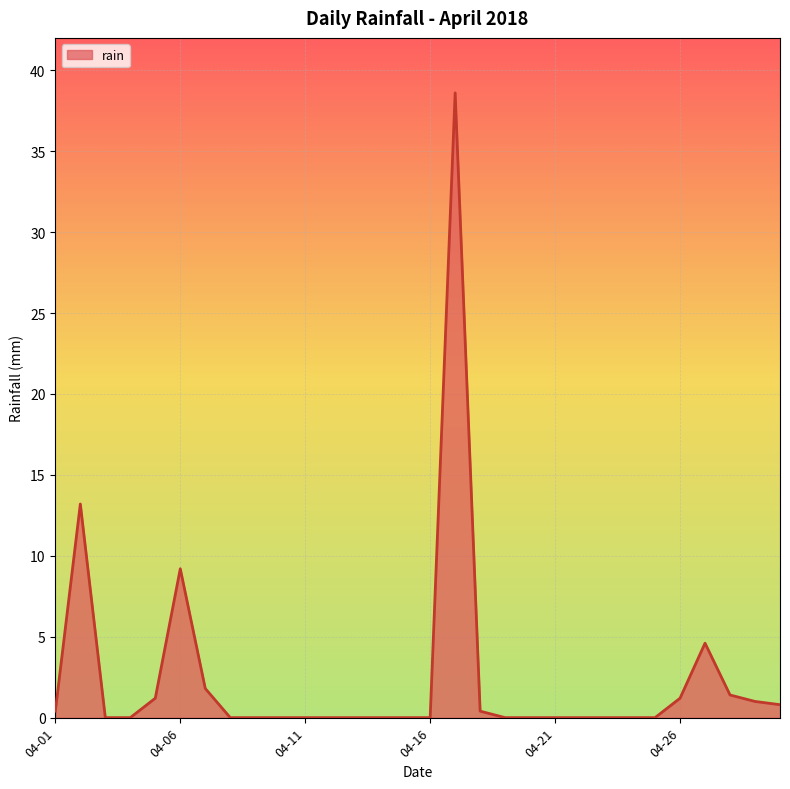

What is the maximum value shown in the chart?

38.6